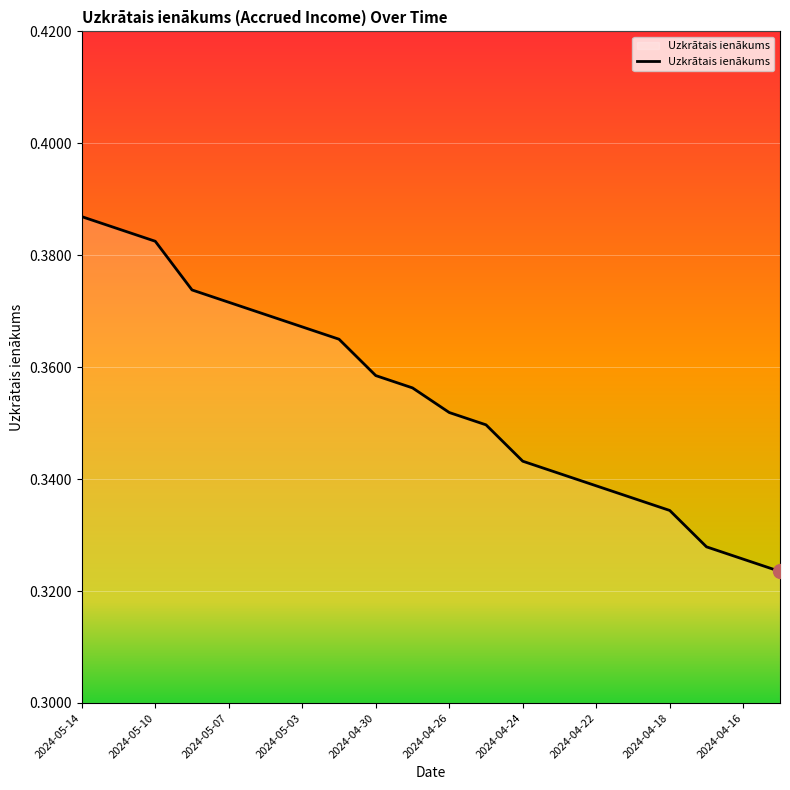

Is this an area chart (filled region under the line)?

No